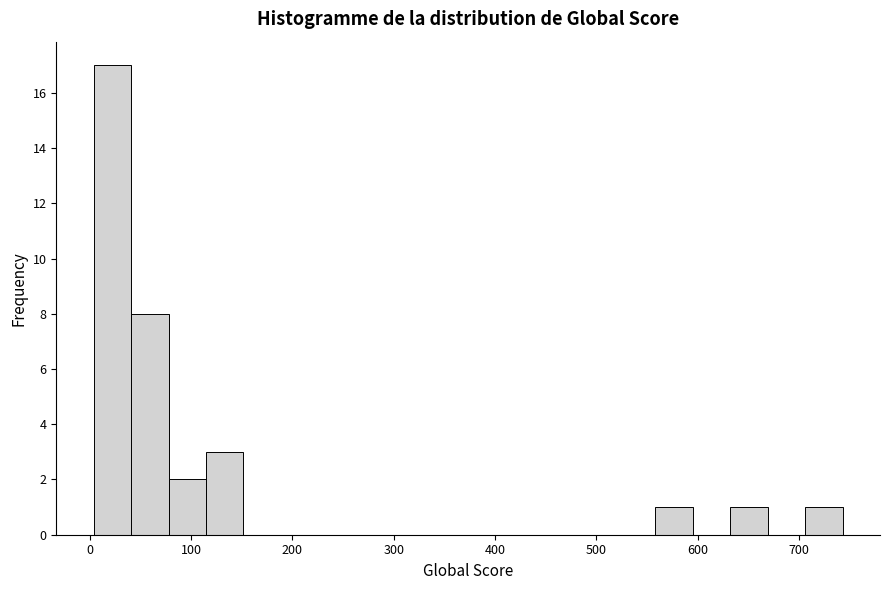

Read against the x-axis, roughly where is the centre of the tallest bar?

20